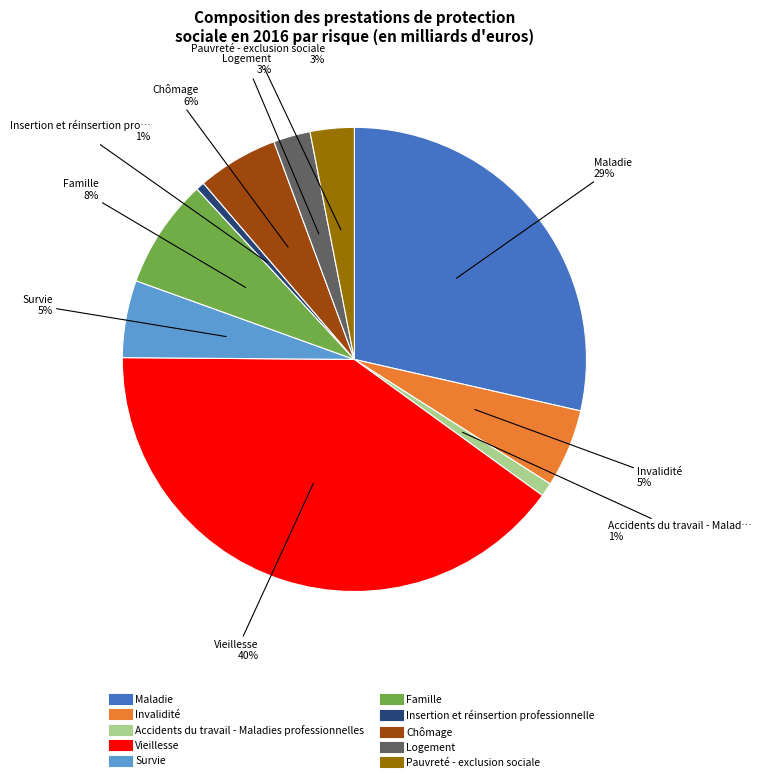

To the nearest percent, what portion does Accidents du travail - Maladies professionnelles represent?

1%